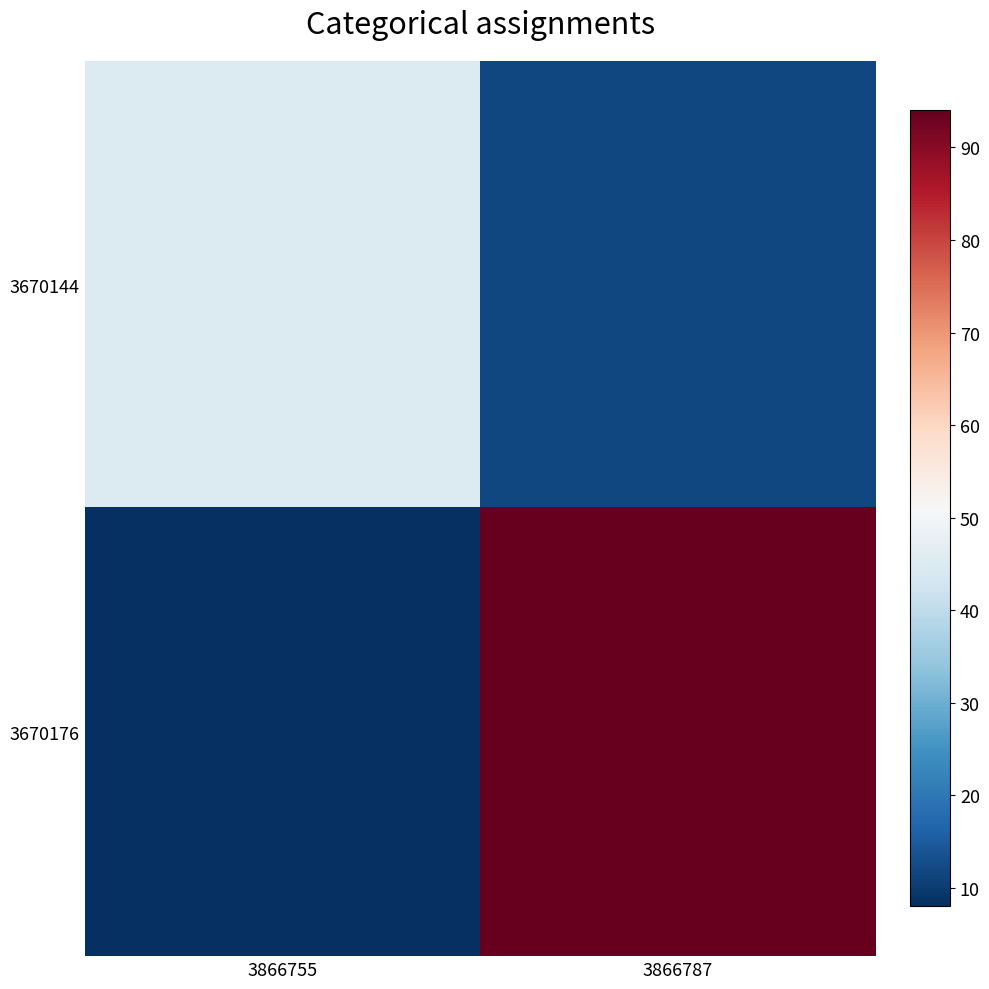

How many series are shown in this chart?

2